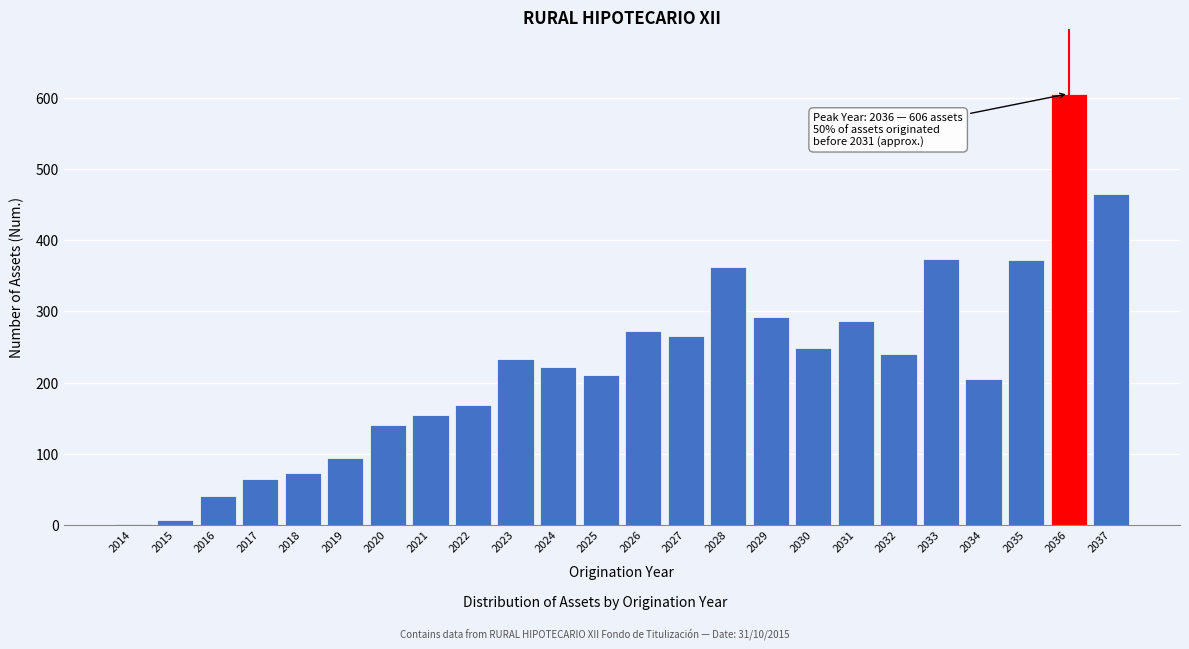

Which category has the highest value across all series?

2036